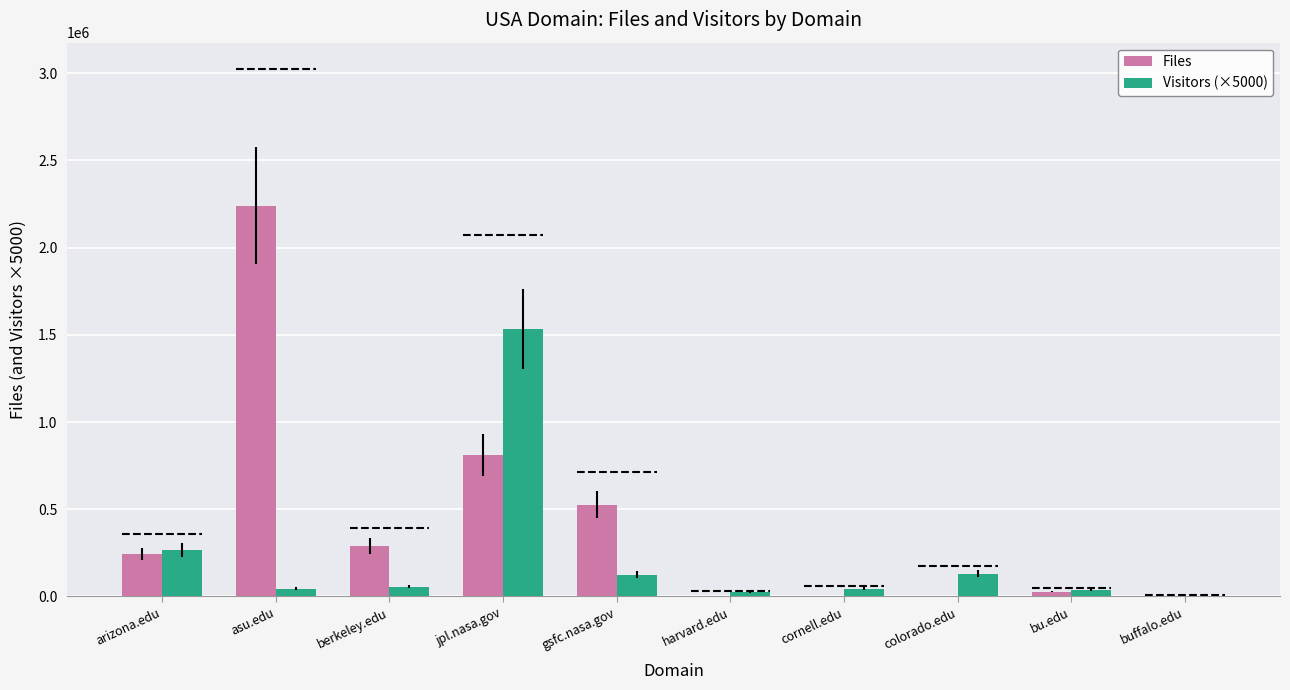

What is the sum of the Files values at jpl.nasa.gov and harvard.edu?

809246